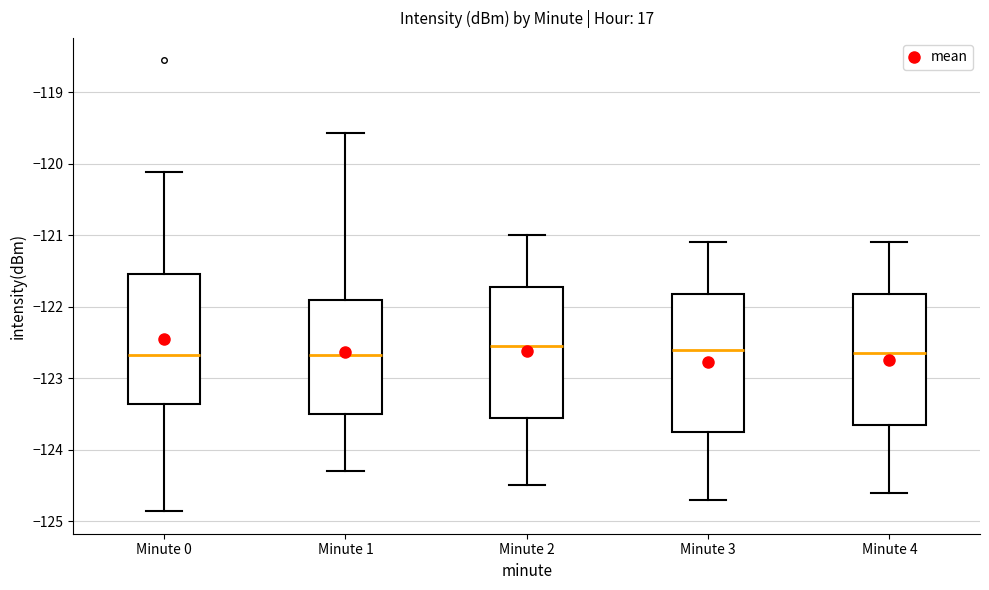

Reading left to right, transcribe this box plot: for each box, give where its median line is, the range the box spans, and where its two whiskers end, as read against the y-axis. The values are not printed on the chart, so give them approximately, as read against the axis.

Minute 0: median -122.7, box -123.4 to -121.5, whiskers -124.9 to -120.1
Minute 1: median -122.7, box -123.5 to -121.9, whiskers -124.3 to -119.6
Minute 2: median -122.5, box -123.5 to -121.7, whiskers -124.5 to -121.0
Minute 3: median -122.6, box -123.7 to -121.8, whiskers -124.7 to -121.1
Minute 4: median -122.6, box -123.6 to -121.8, whiskers -124.6 to -121.1